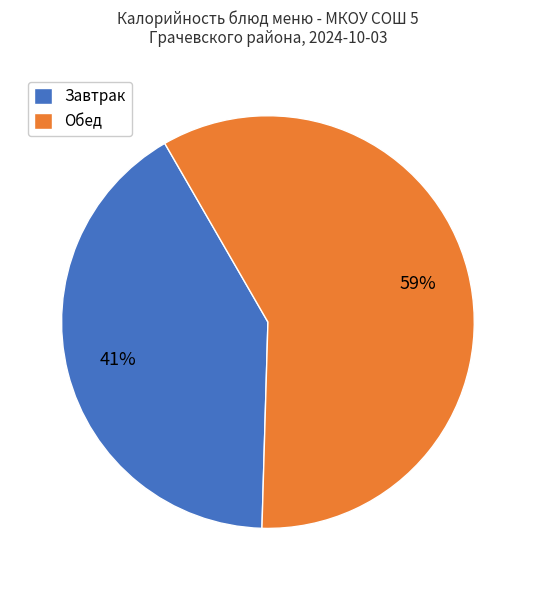

Is it true that Завтрак is 28% of the pie?

False